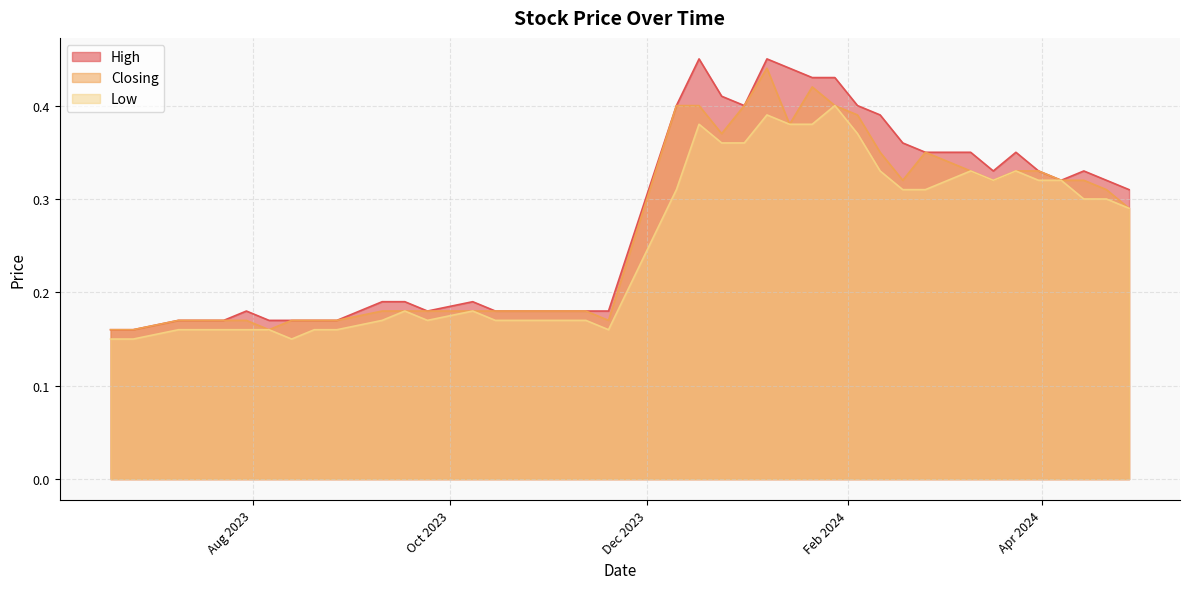

How many Low values are between 0 and 1?

40